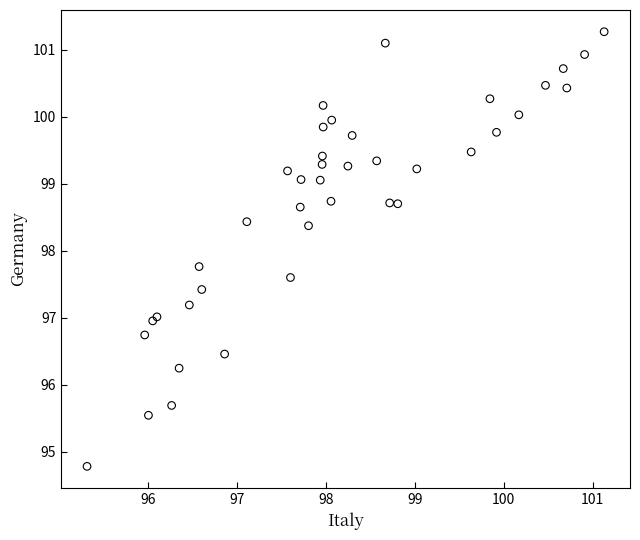

What Y value in the scatter plot is closest to 98?

97.8